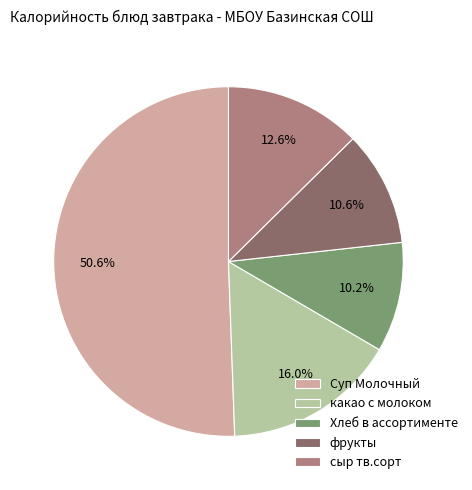

Does any single category account for the majority?

Yes